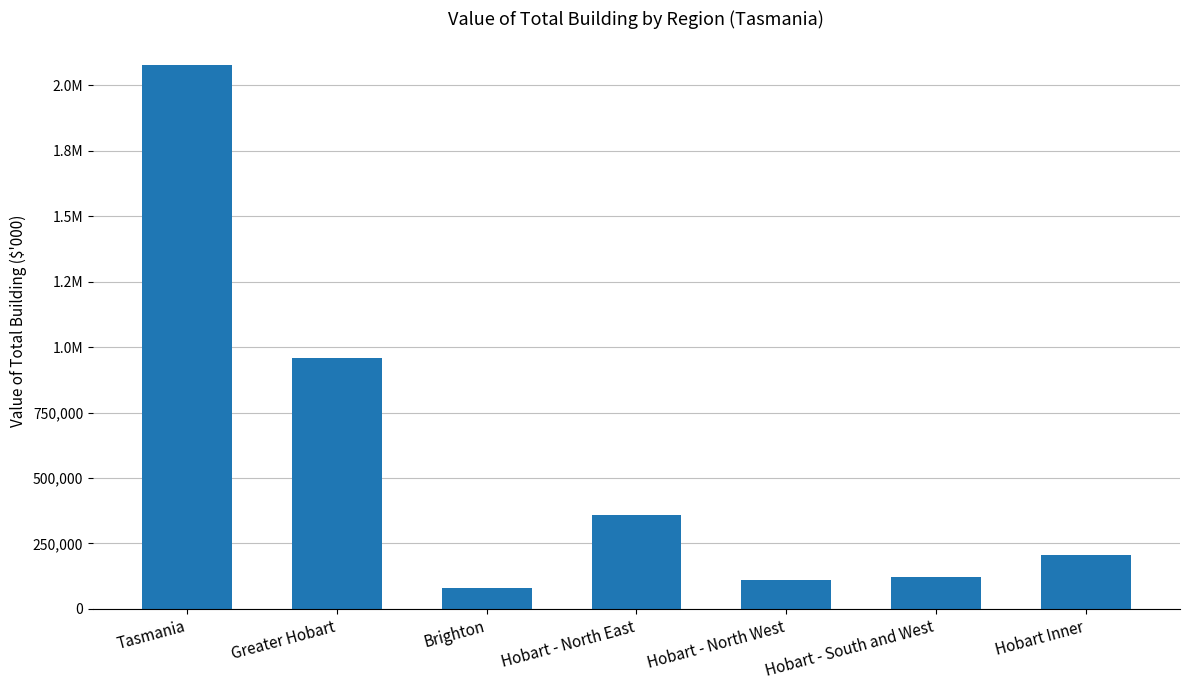

The value at Hobart - North West is 112074. True or false?

True